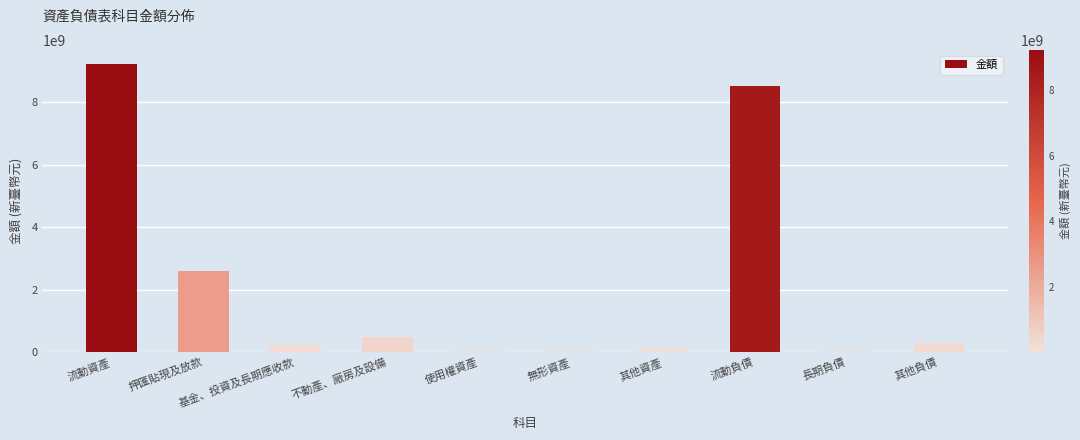

What is the greatest value displayed?

9211630722